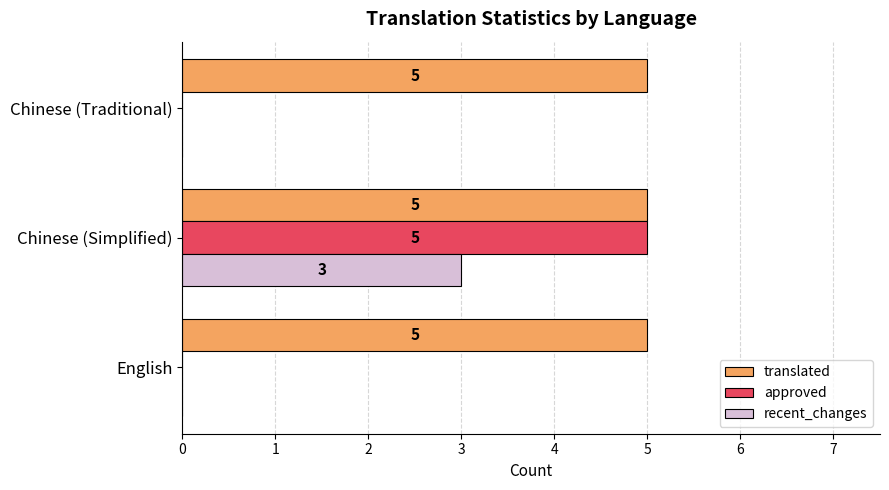

What is the sum of all translated values?

15